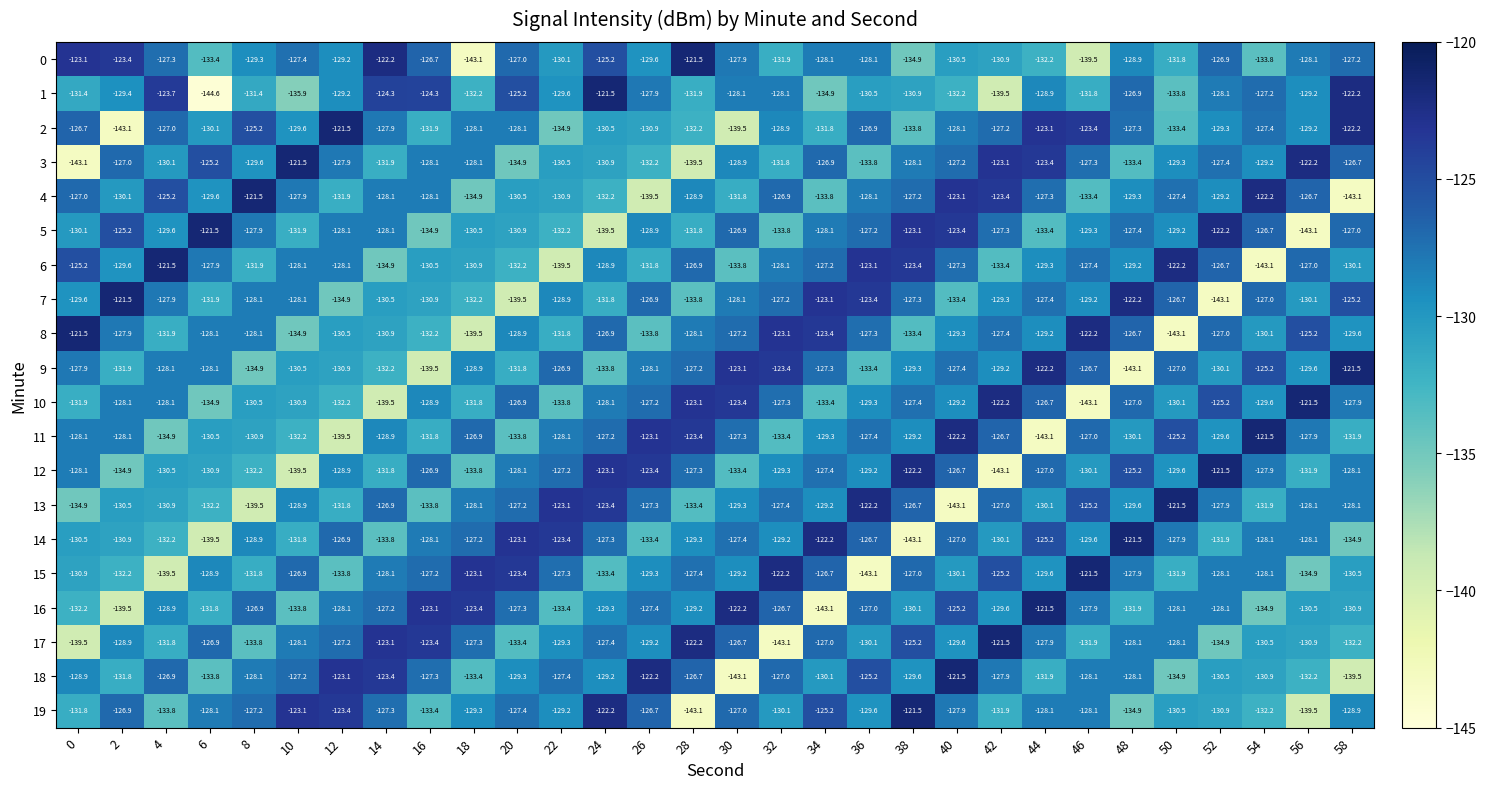

Between 24 and 48, which series saw the biggest shift?

19